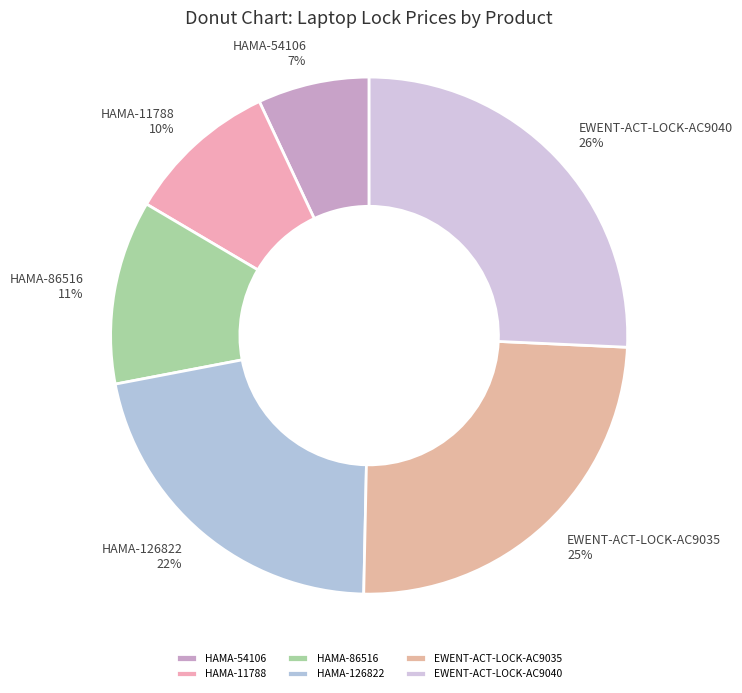

True or false: HAMA-54106 accounts for 7% of the total.

True